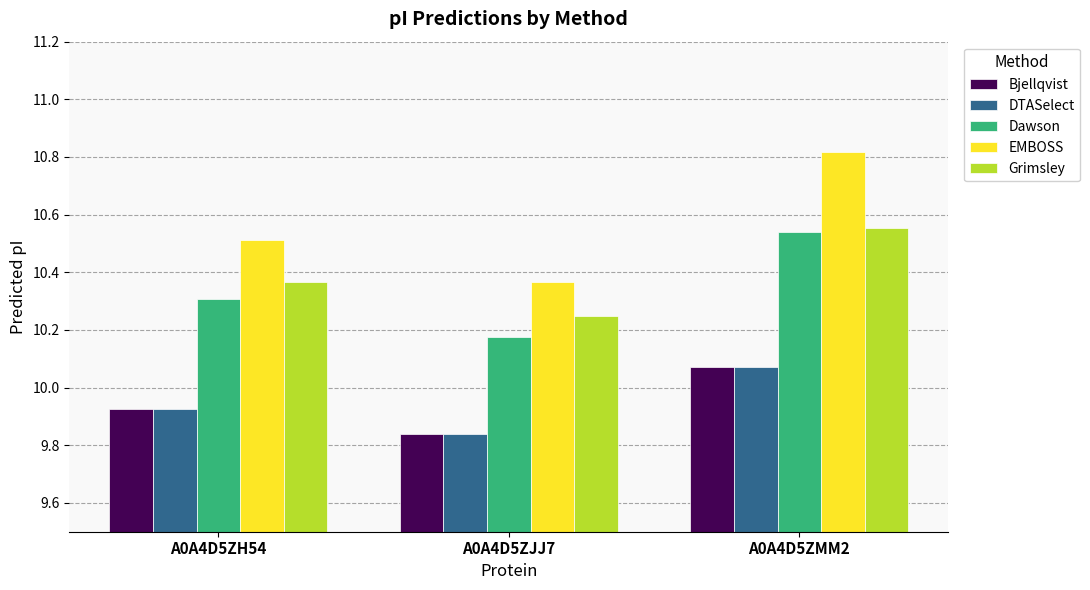

At which label is DTASelect closest to 9?

A0A4D5ZJJ7